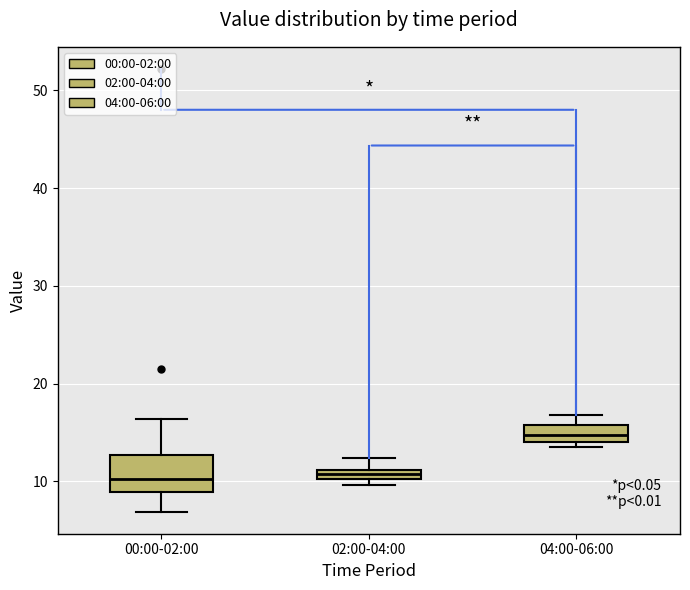

Where does the median line of the box for 00:00-02:00 sit on the y-axis? The values are not printed on the chart, so give them approximately, as read against the axis.

10